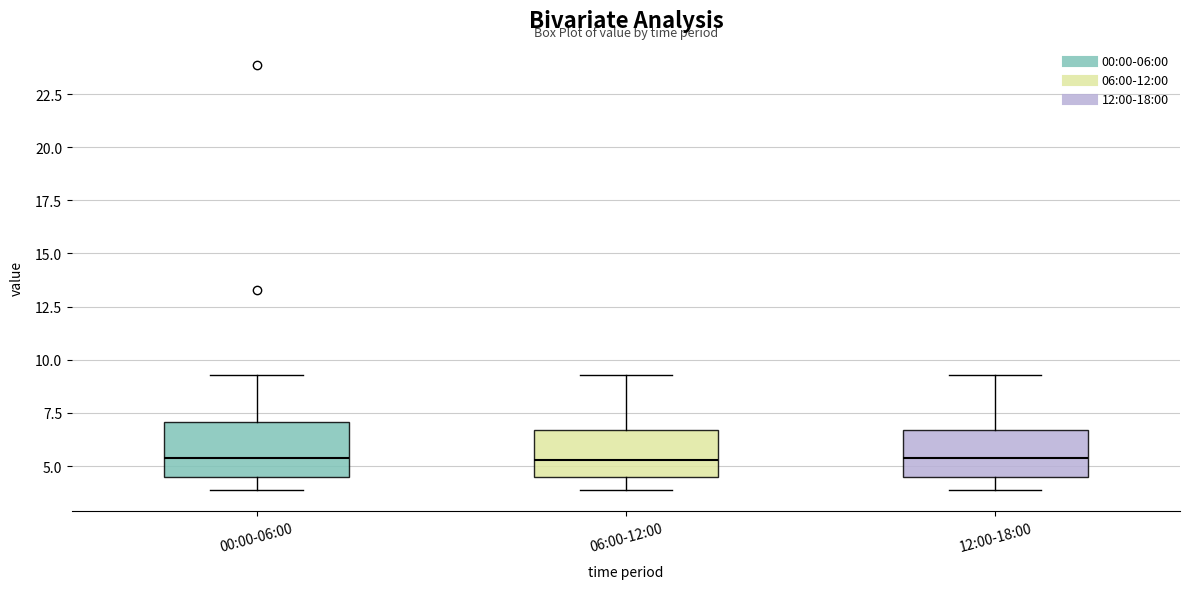

Reading left to right, transcribe this box plot: for each box, give where its median line is, the range the box spans, and where its two whiskers end, as read against the y-axis. The values are not printed on the chart, so give them approximately, as read against the axis.

00:00-06:00: median 5.5, box 4.5 to 7.0, whiskers 4.0 to 9.5
06:00-12:00: median 5.5, box 4.5 to 6.5, whiskers 4.0 to 9.5
12:00-18:00: median 5.5, box 4.5 to 6.5, whiskers 4.0 to 9.5